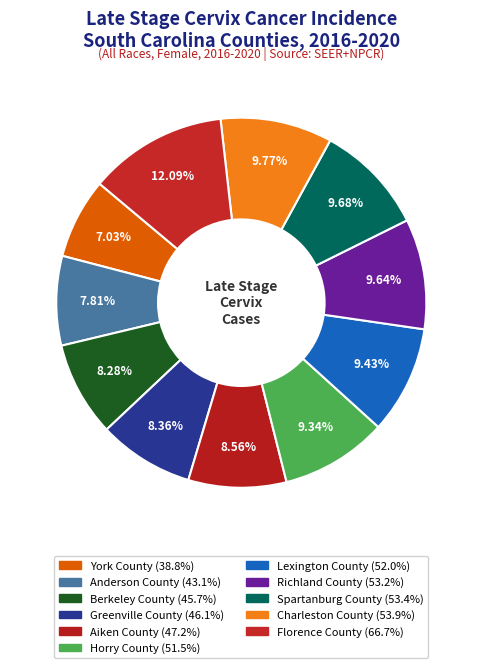

To the nearest percent, what is the difference between the largest and smallest slice percentages?

5%